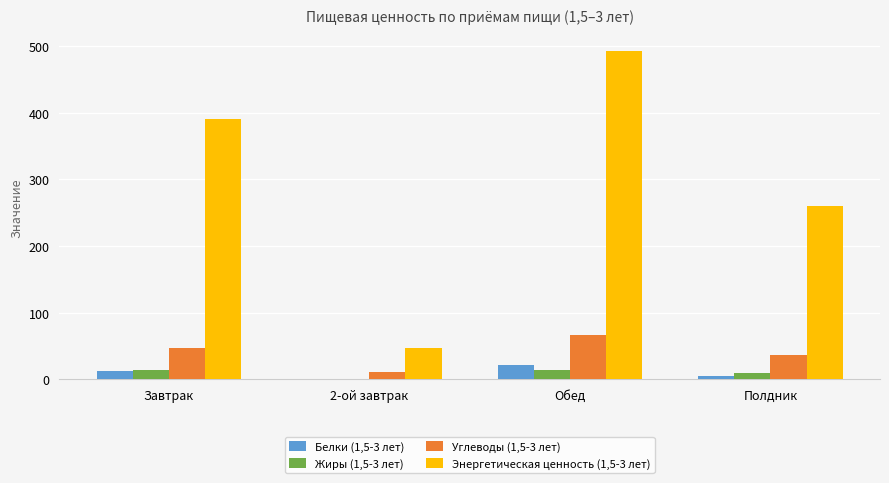

What is the difference between the Углеводы (1,5-3 лет) values at Обед and Полдник?

30.9